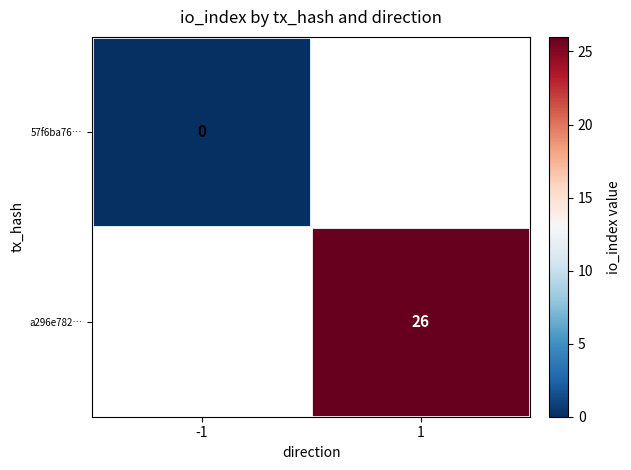

Which series has the widest spread of values?

57f6ba76…